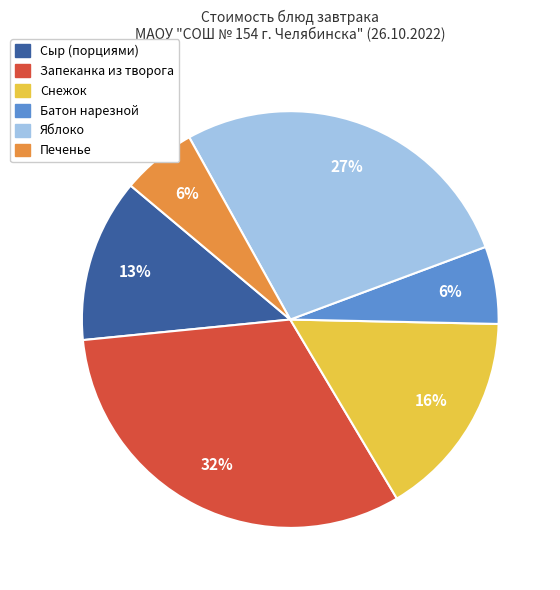

To the nearest percent, what portion does Яблоко represent?

27%